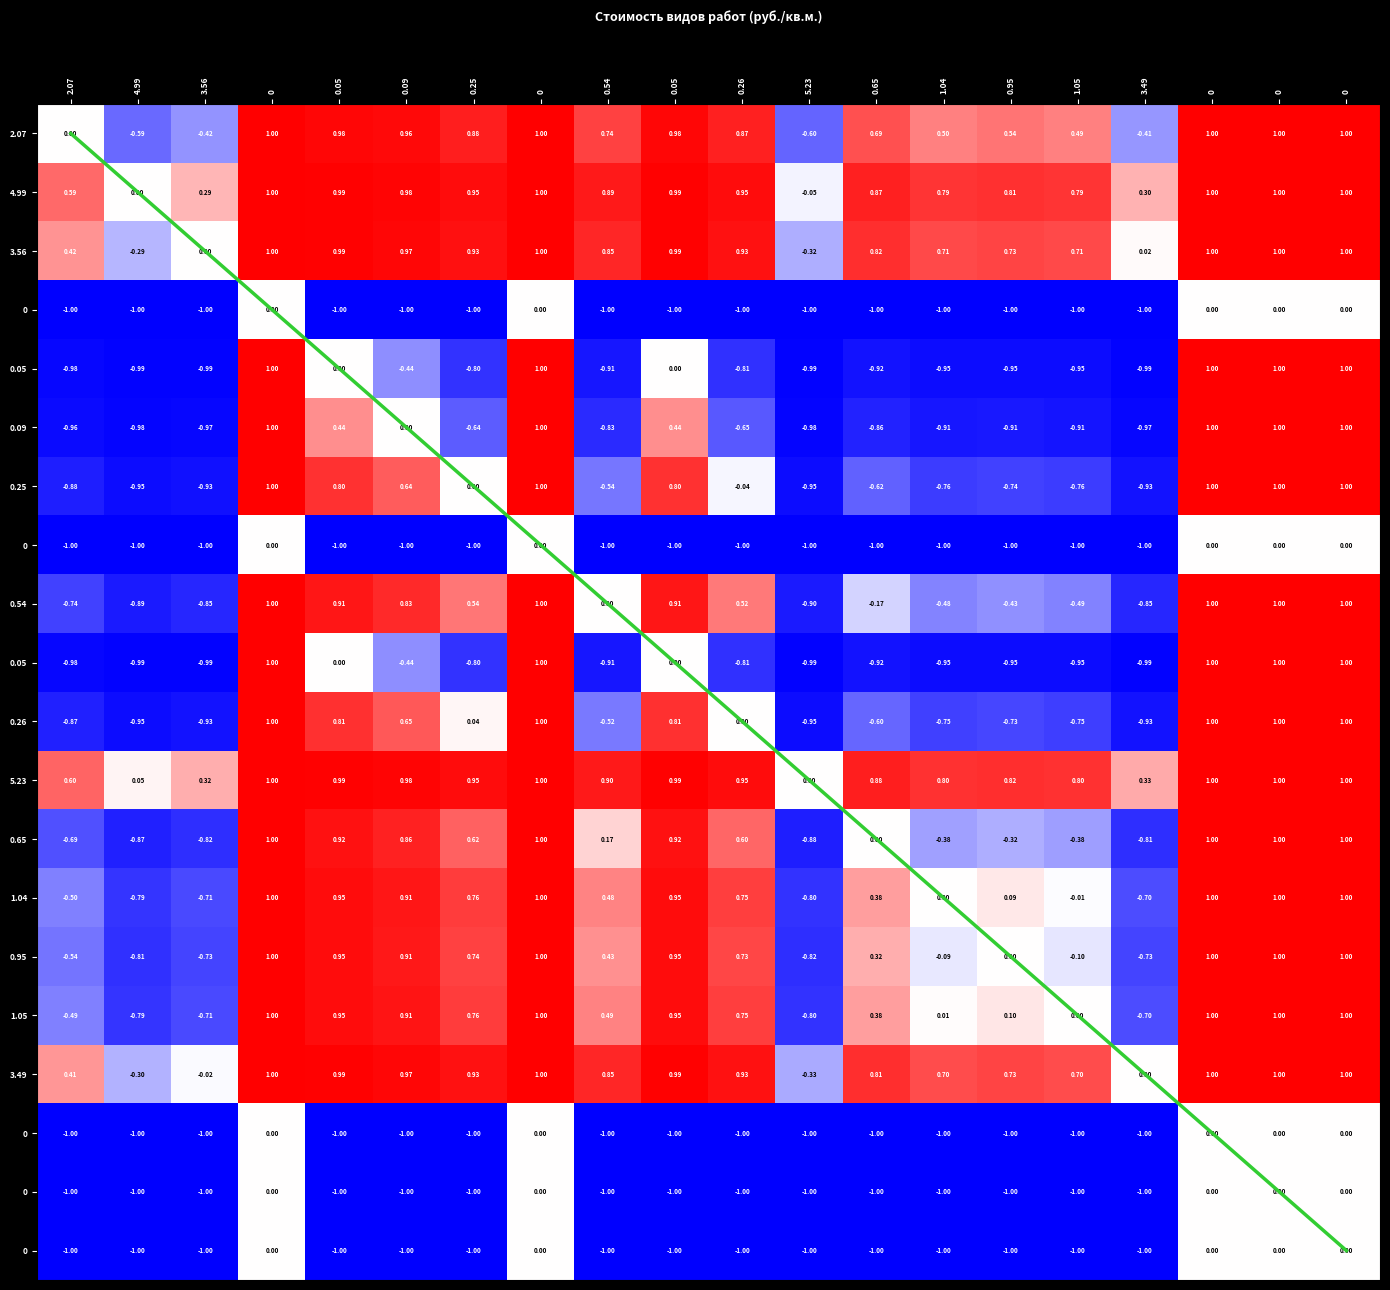

At which category does the chart reach its minimum across all series?

2.07